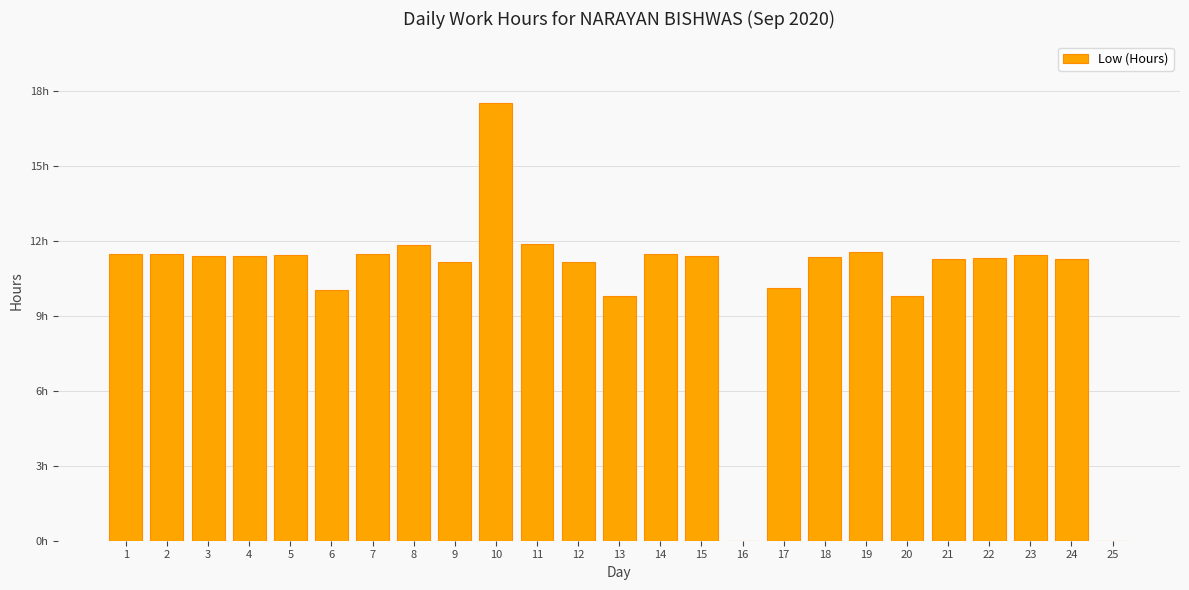

Rank the categories by value from lowest to highest.

16, 25, 20, 13, 6, 17, 9, 12, 21, 24, 22, 18, 4, 3, 15, 5, 23, 7, 1, 14, 2, 19, 8, 11, 10